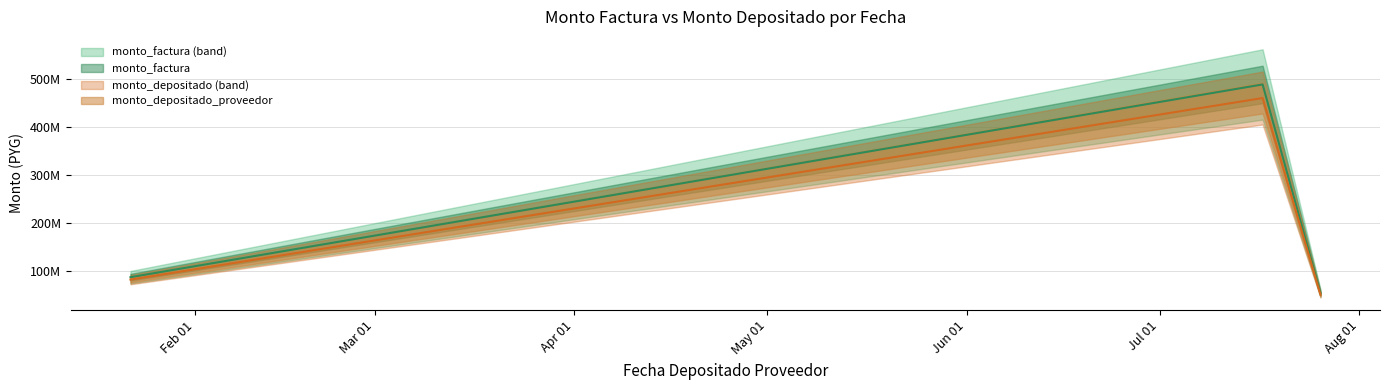

What is the spread (max minus min) of values at 2019-01-22?

2145062